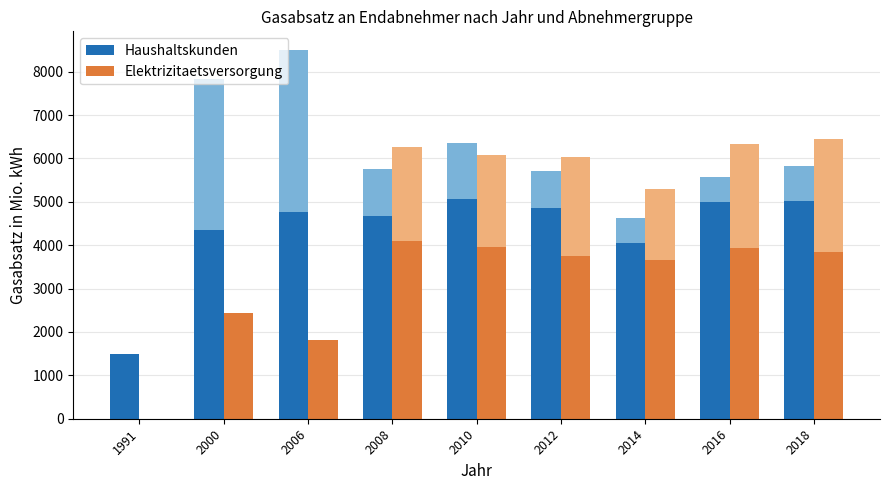

Reading left to right, transcribe all the data shown in this chart.

Haushaltskunden: 1991=1488.2	2000=4342.4	2006=4758.9	2008=4671.6	2010=5057.0	2012=4859.1	2014=4050.5	2016=5006.5	2018=5014.7
Elektrizitaetsversorgung: 1991=0.0	2000=2437.6	2006=1804.1	2008=4105.8	2010=3952.3	2012=3760.1	2014=3661.4	2016=3943.0	2018=3851.9